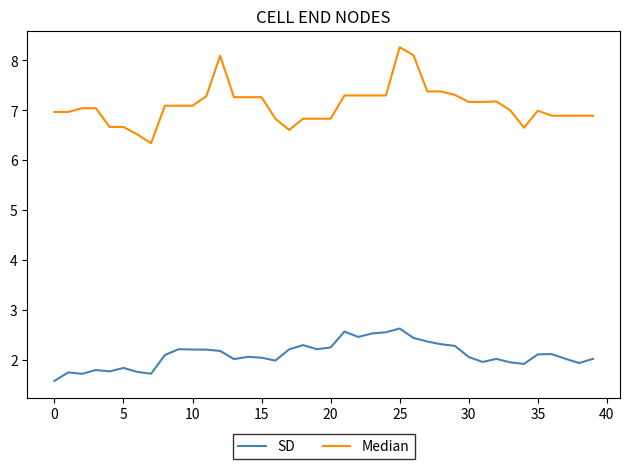

Rank the series by their maximum value, from highest to lowest.

Median, SD